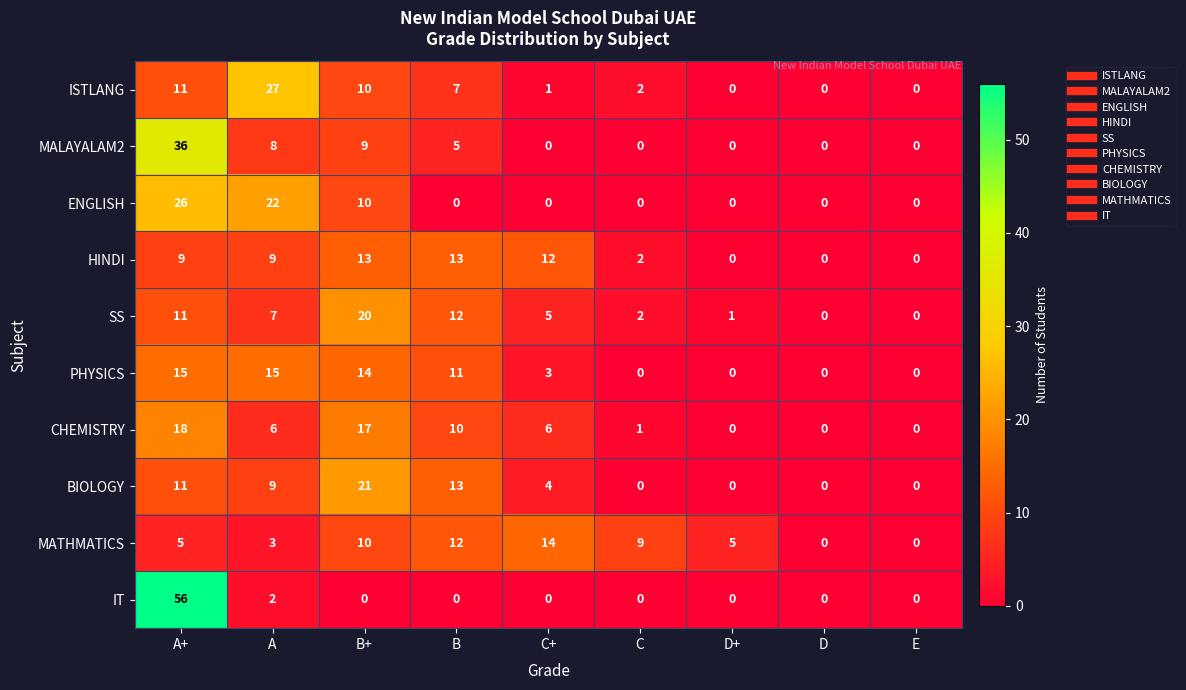

What is the highest value of the ISTLANG series?

27